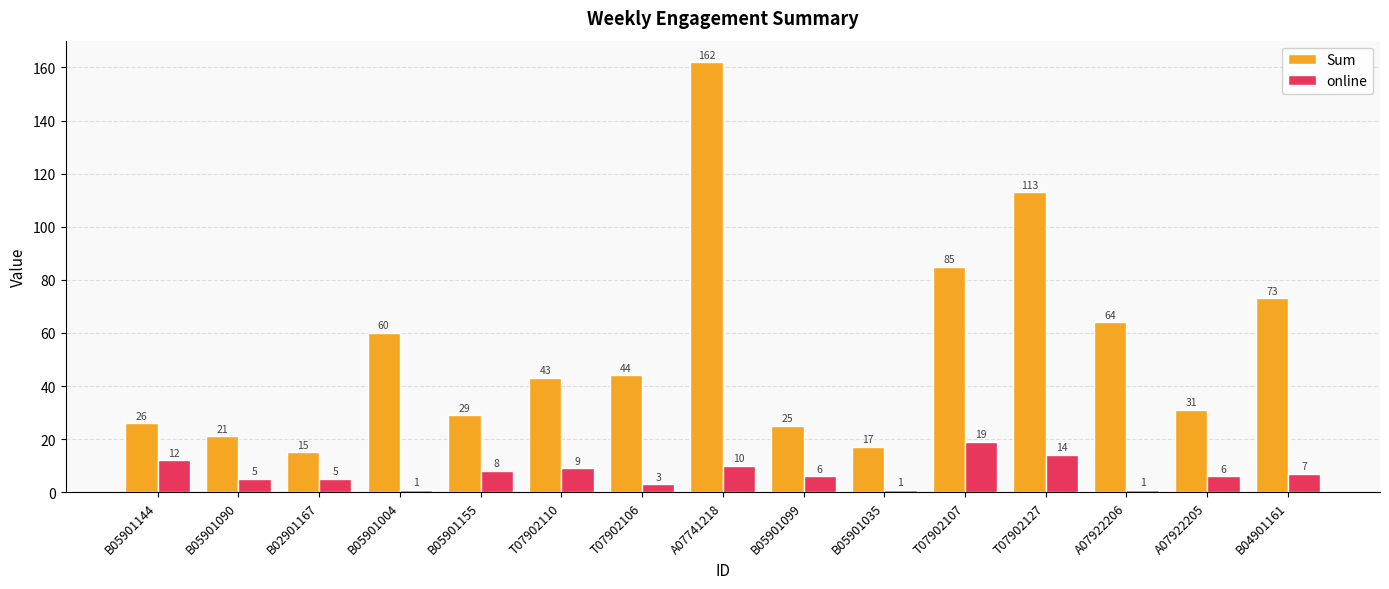

What is the minimum value shown in the chart?

1